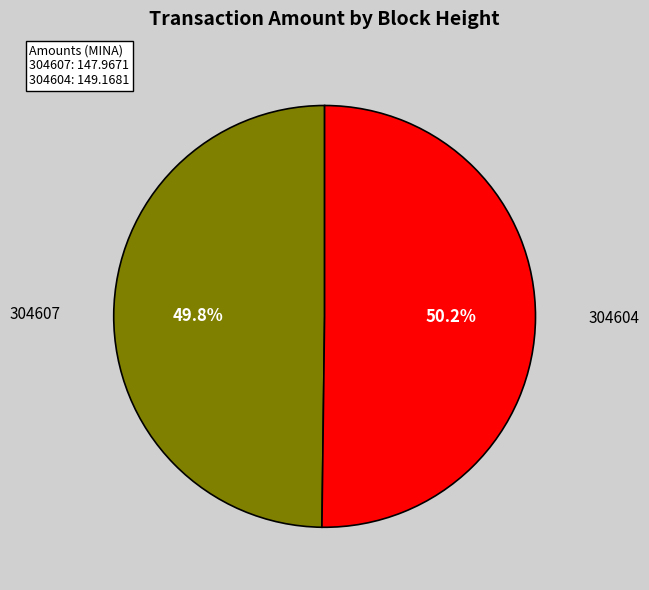

To the nearest percent, what is the difference between the largest and smallest slice percentages?

0%